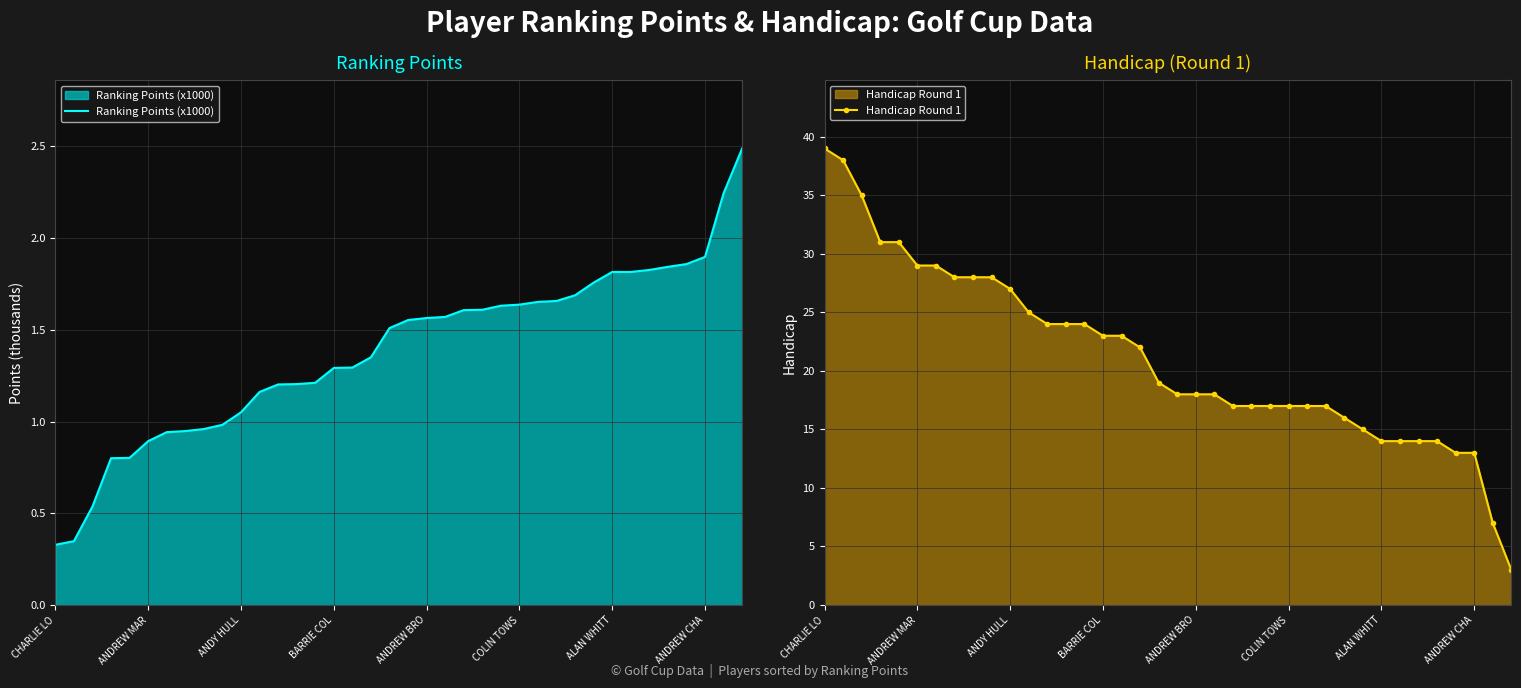

What are all the series names shown in the legend?

Ranking Points (x1000), Handicap Round 1